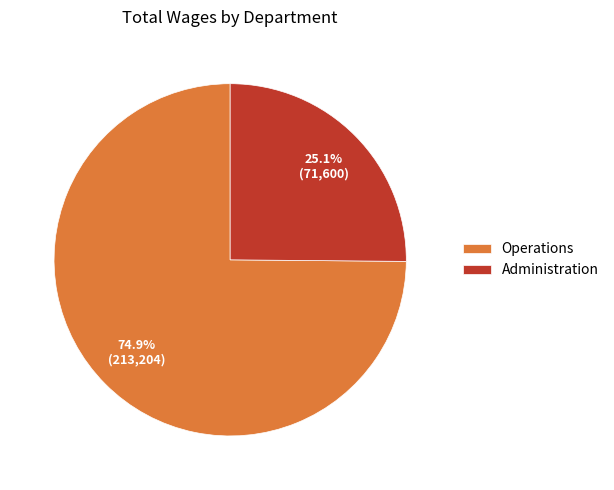

Rank the categories by value from lowest to highest.

Administration, Operations